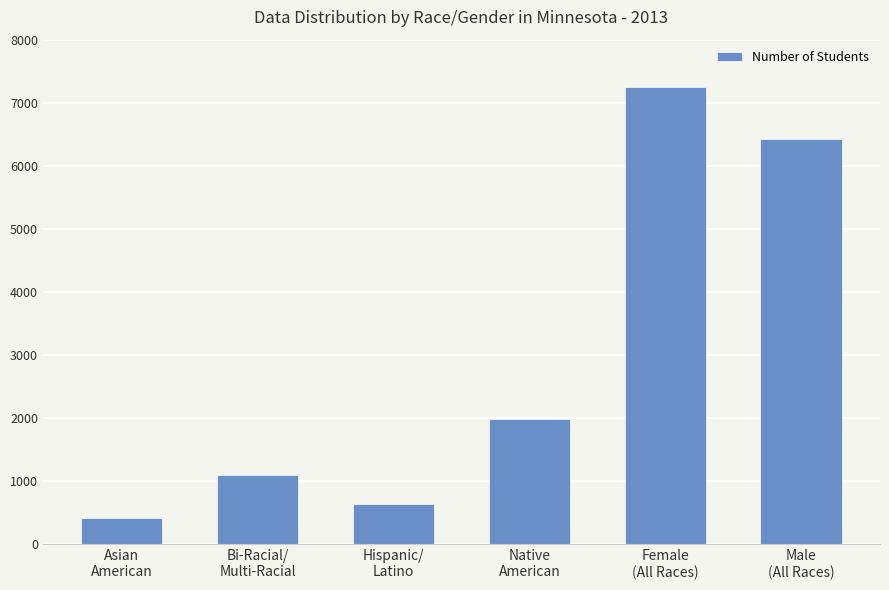

Approximately how many times larger is the value at Female
(All Races) compared to Male
(All Races)?

1.1